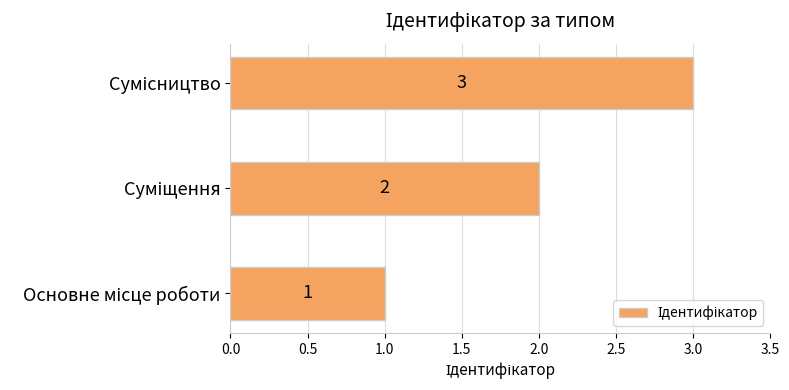

What is the greatest value displayed?

3